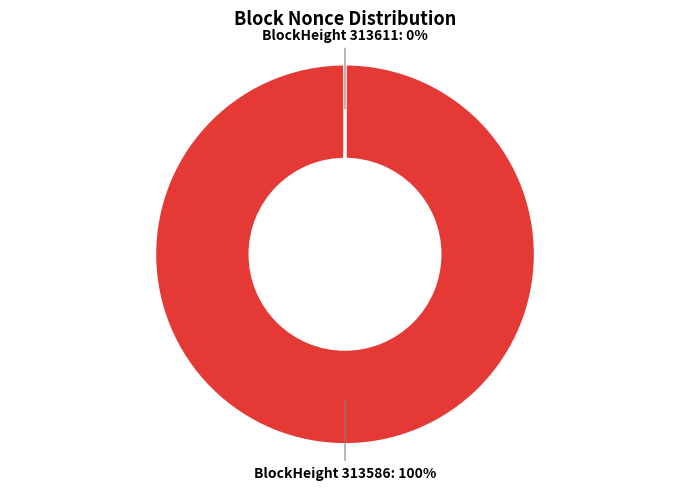

To the nearest percent, what is the difference between the largest and smallest slice percentages?

100%